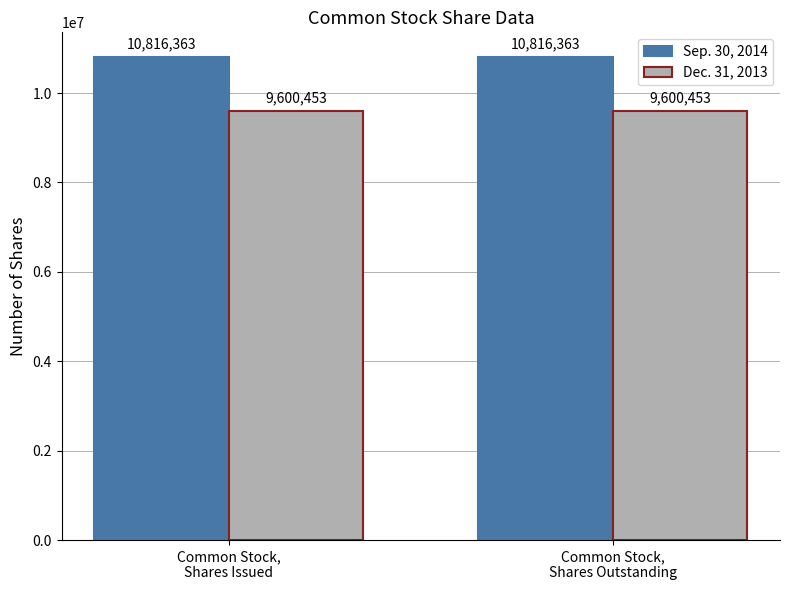

How many groups of bars are there?

2